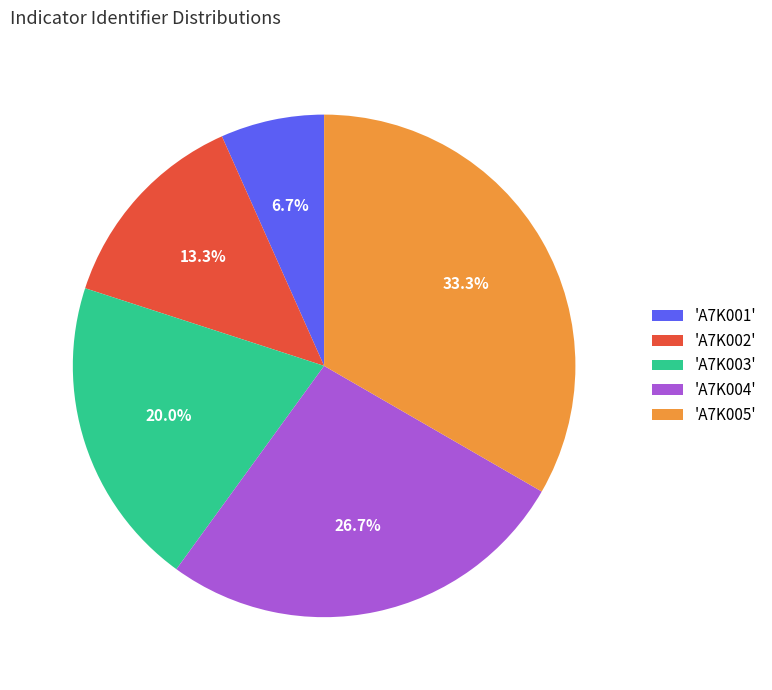

What is the largest slice in the pie chart?

'A7K005'